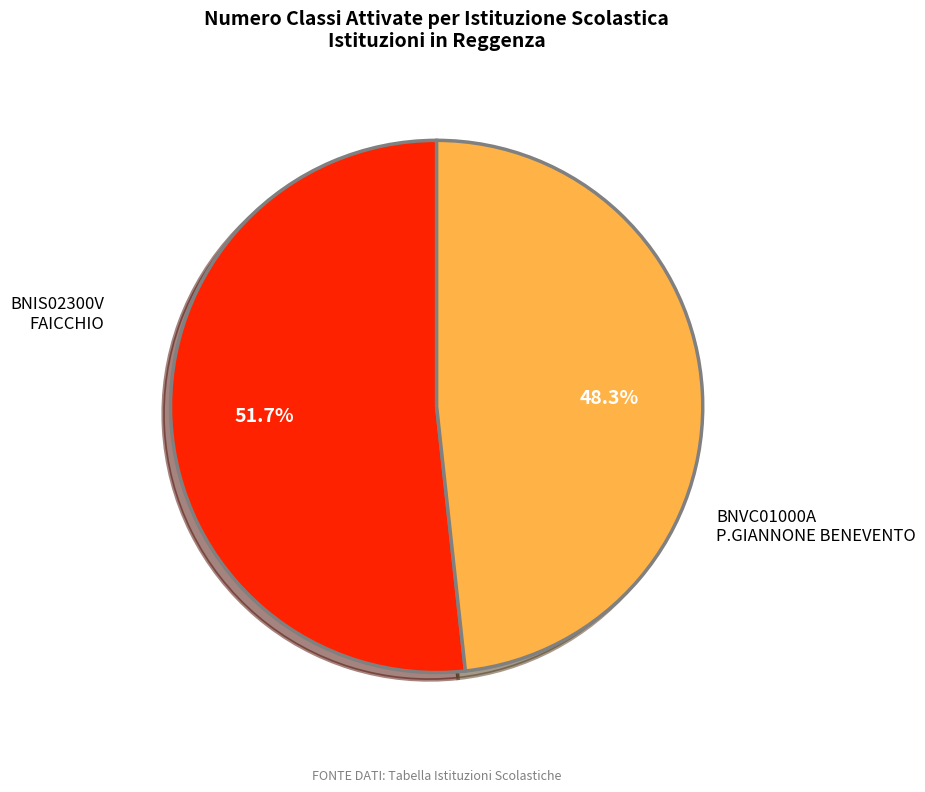

What is the ratio of the value at BNIS02300V FAICCHIO to the value at BNVC01000A P.GIANNONE BENEVENTO?

1.1